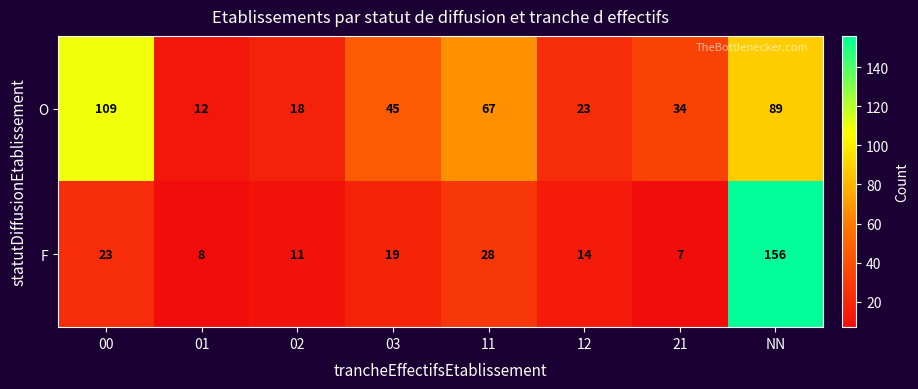

What is the difference between the maximum and minimum values in the O series?

97